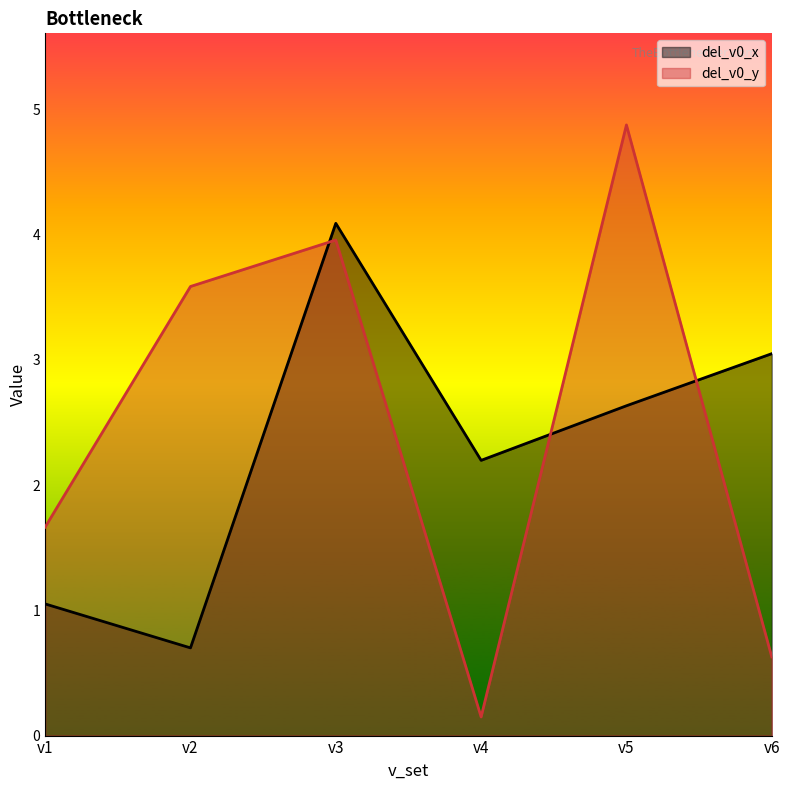

What is the average value of the del_v0_x series?

2.3